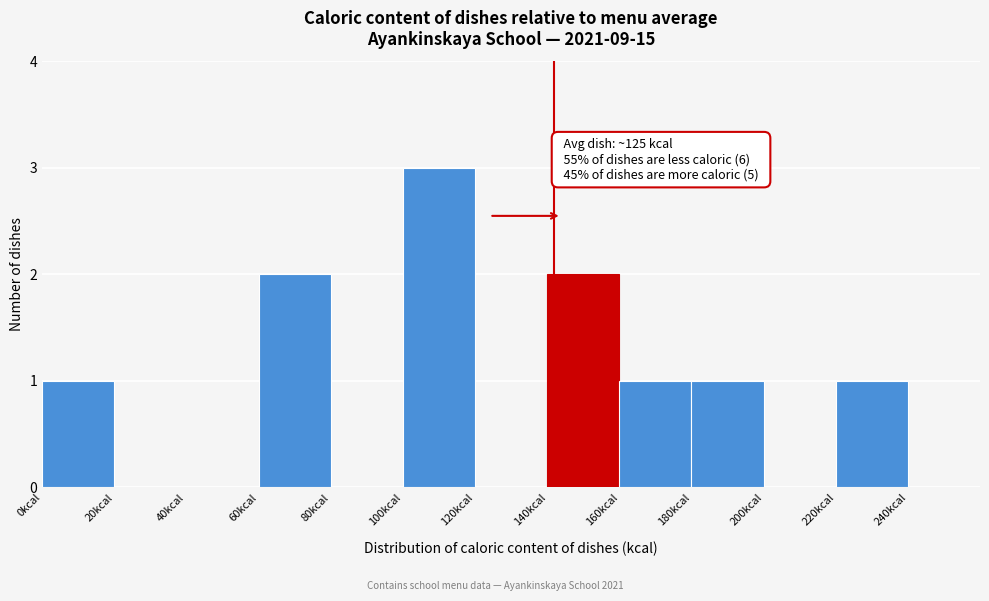

Which range on the x-axis has the tallest bar?

100 to 120